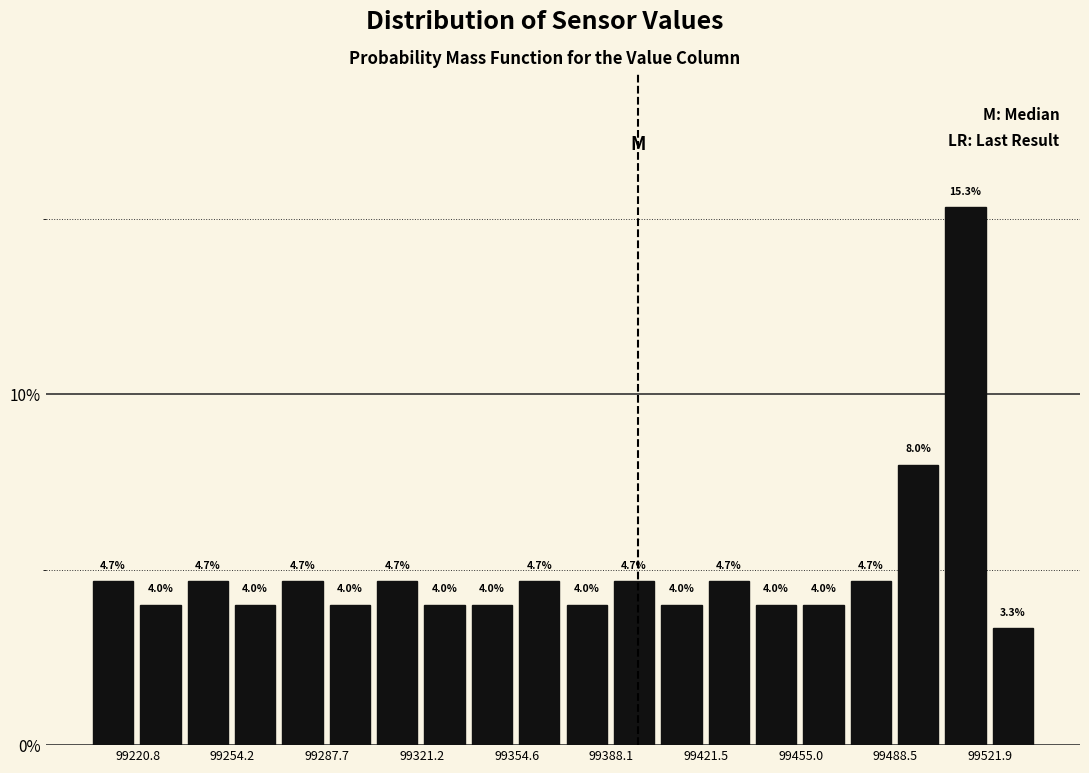

Around what value on the x-axis is the tallest bar? Give the approximate position of its centre, as read against the axis.

99515